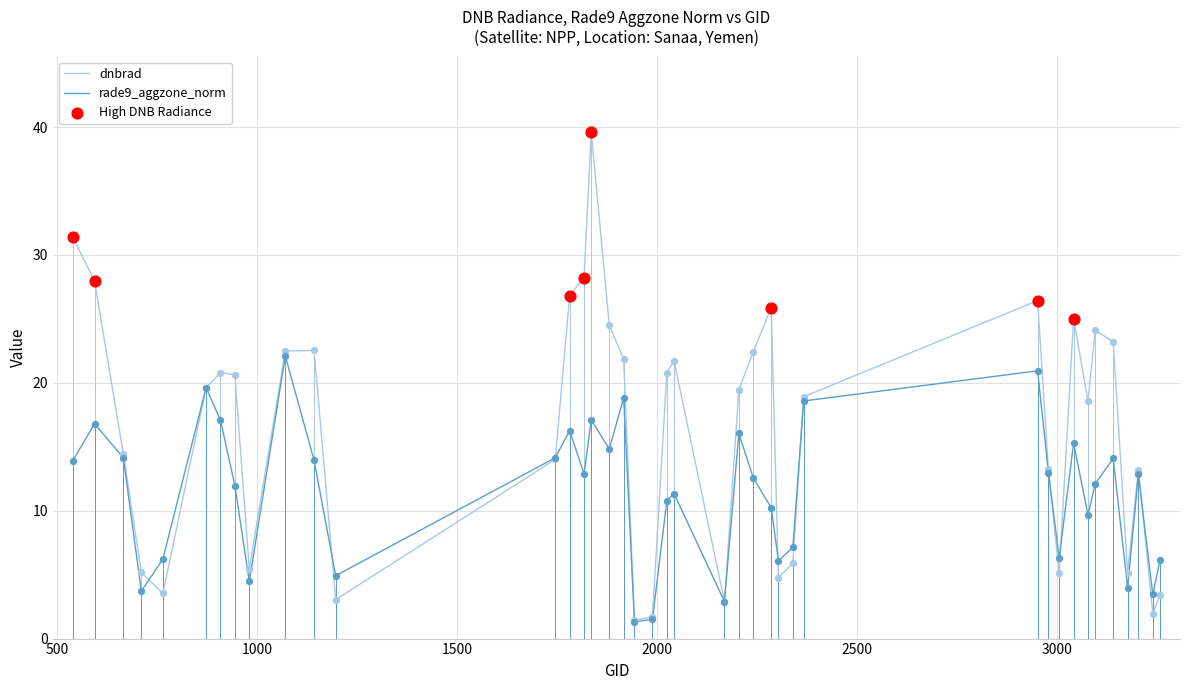

Which series has the largest total across all categories?

dnbrad